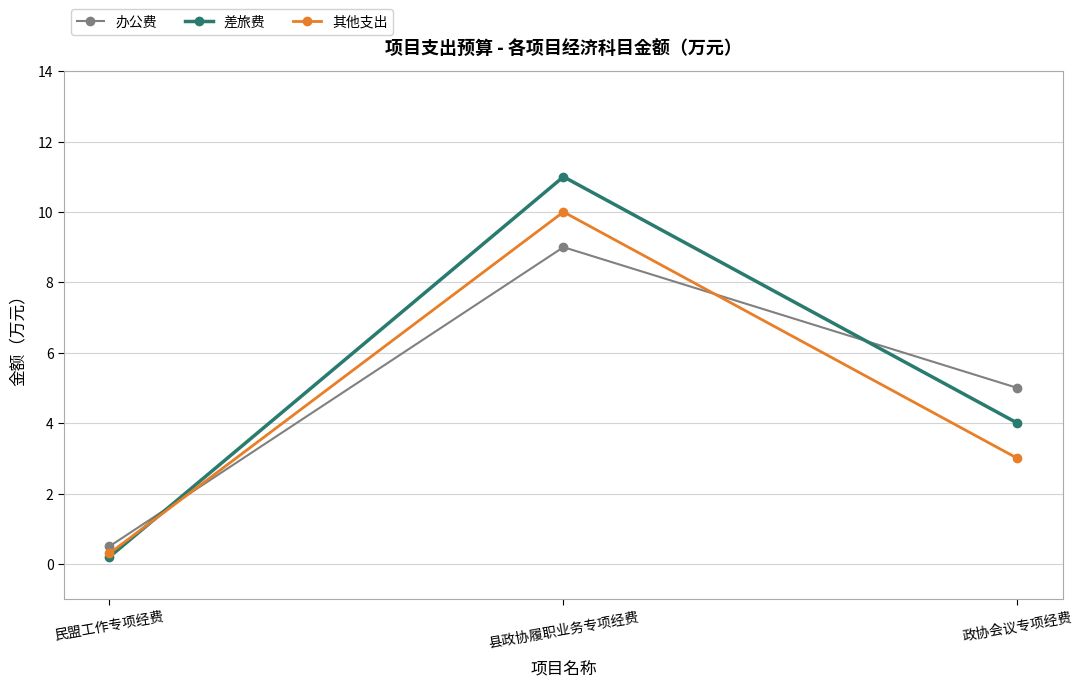

Reading left to right, extract all data points from this chart.

办公费: 民盟工作专项经费=0.5	县政协履职业务专项经费=9.0	政协会议专项经费=5.0
差旅费: 民盟工作专项经费=0.2	县政协履职业务专项经费=11.0	政协会议专项经费=4.0
其他支出: 民盟工作专项经费=0.3	县政协履职业务专项经费=10.0	政协会议专项经费=3.0